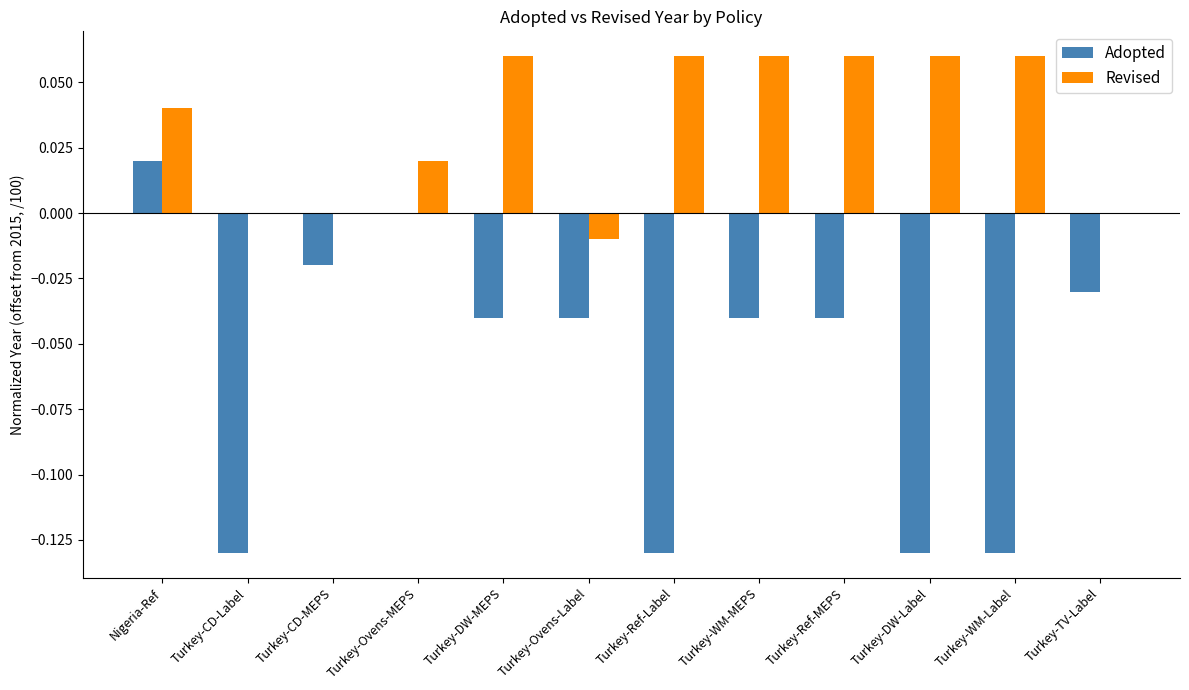

Which category has the highest value in the Adopted series?

Nigeria-Ref